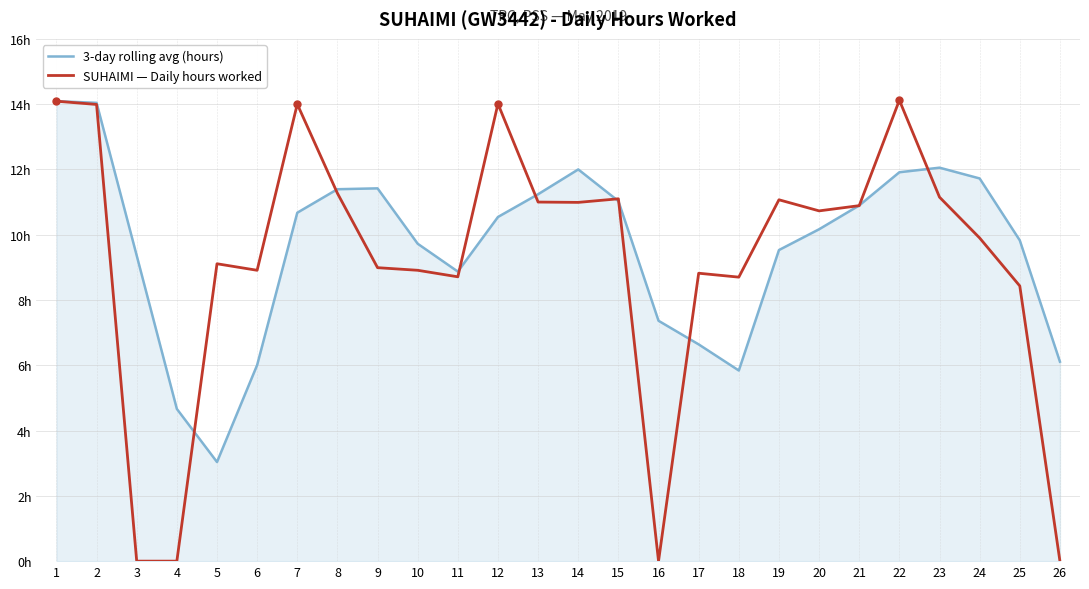

Does the chart display data point markers on the line(s)?

No